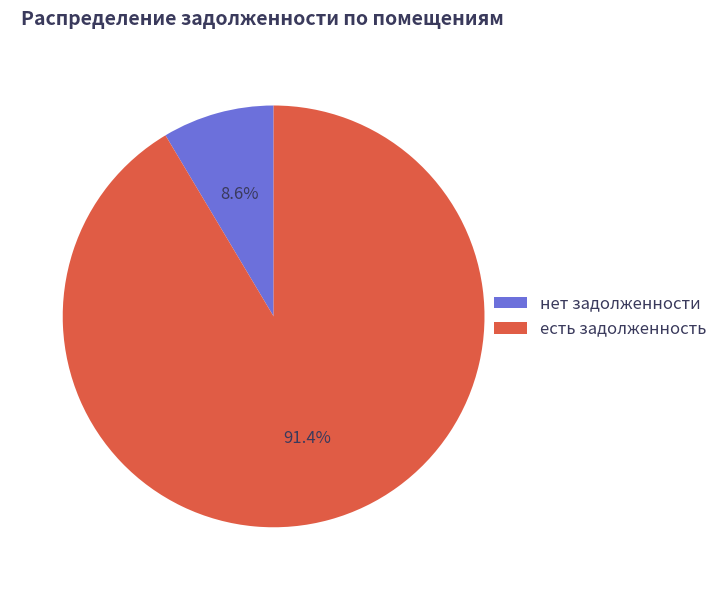

Does any single category account for the majority?

Yes